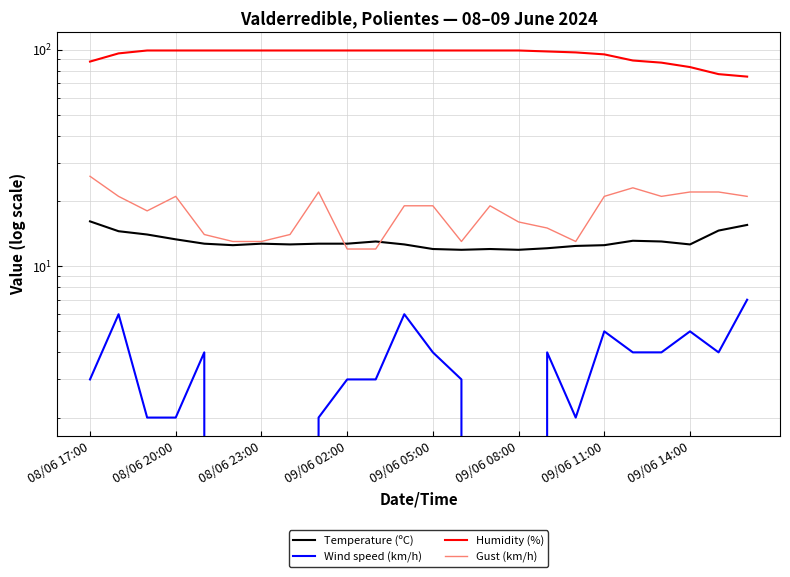

Is the value of Wind speed (km/h) at 14 greater than the value of Temperature (ºC) at 15?

No